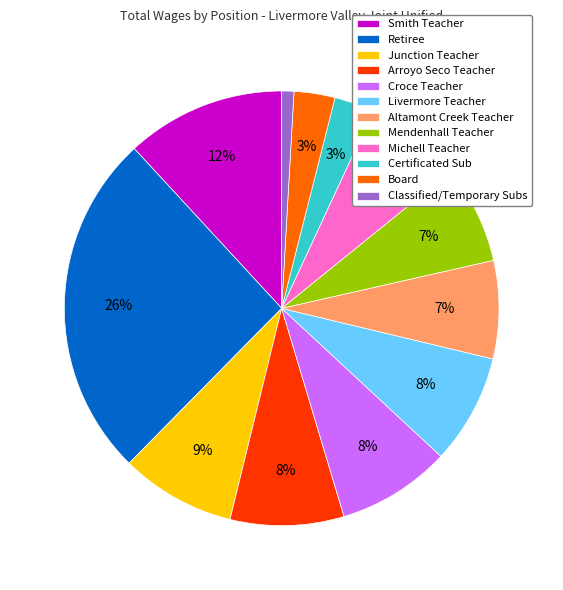

To the nearest percent, what is the difference between the Mendenhall Teacher and Livermore Teacher slice percentages?

1%